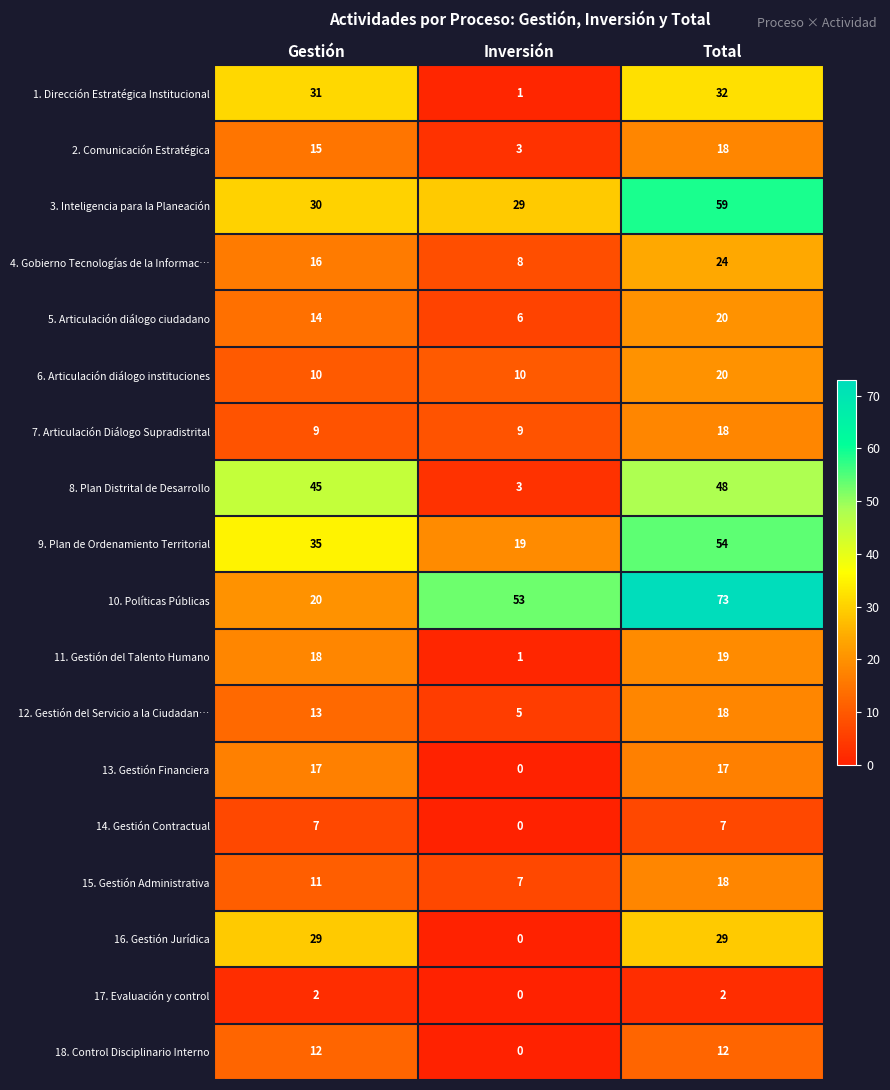

Which series changed the most between Gestión and Inversión?

8. Plan Distrital de Desarrollo